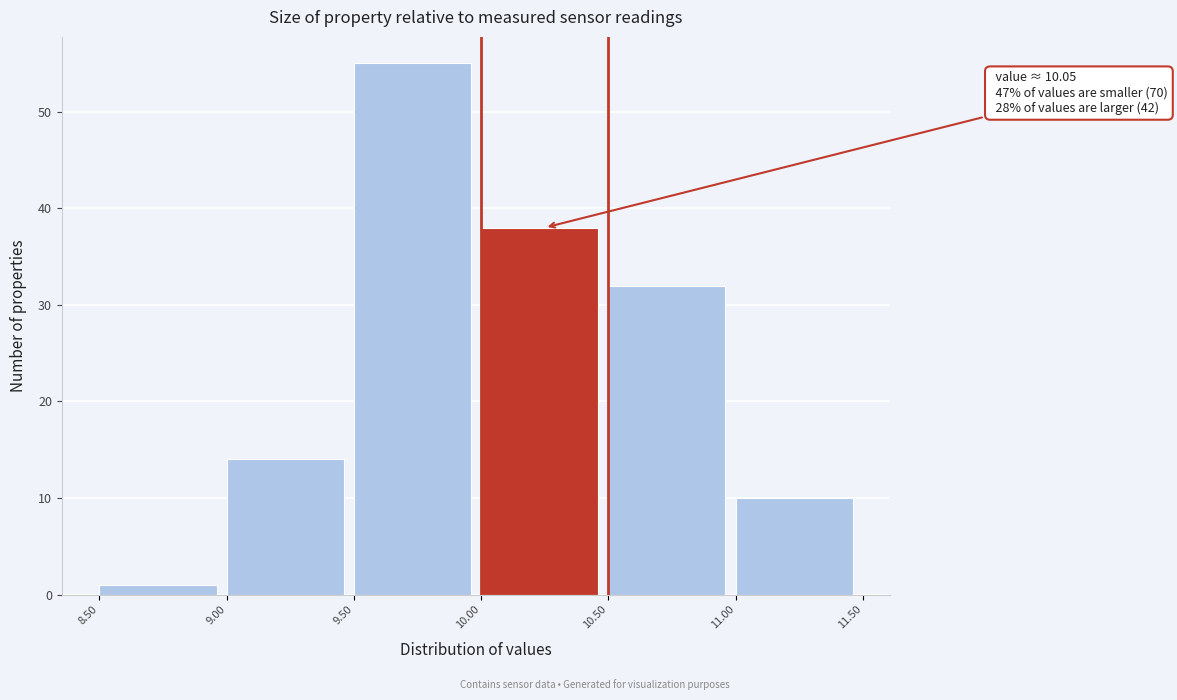

Over which range of the x-axis is the bar tallest?

9.50 to 10.00